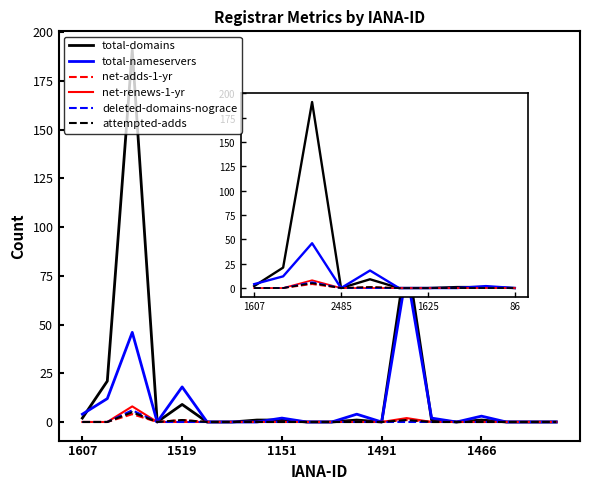

Reading left to right, transcribe all the data shown in this chart.

total-domains: 2	21	191	0	9	0	0	1	1	0	0	1	0	86	1	0	1	0	0	0
total-nameservers: 4	12	46	0	18	0	0	0	2	0	0	4	0	77	2	0	3	0	0	0
net-adds-1-yr: 0	0	4	0	1	0	0	0	0	0	0	0	0	1	0	0	0	0	0	0
net-renews-1-yr: 0	0	8	0	0	0	0	0	0	0	0	0	0	2	0	0	0	0	0	0
deleted-domains-nograce: 0	0	6	0	0	0	0	0	0	0	0	0	0	0	0	0	0	0	0	0
attempted-adds: 0	0	5	0	1	0	0	0	0	0	0	0	0	1	0	0	0	0	0	0